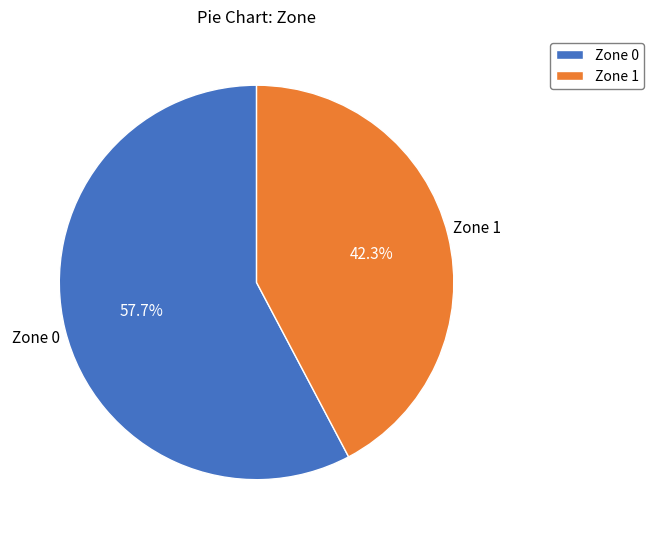

What percentage do Zone 0 and Zone 1 together represent?

100.0%